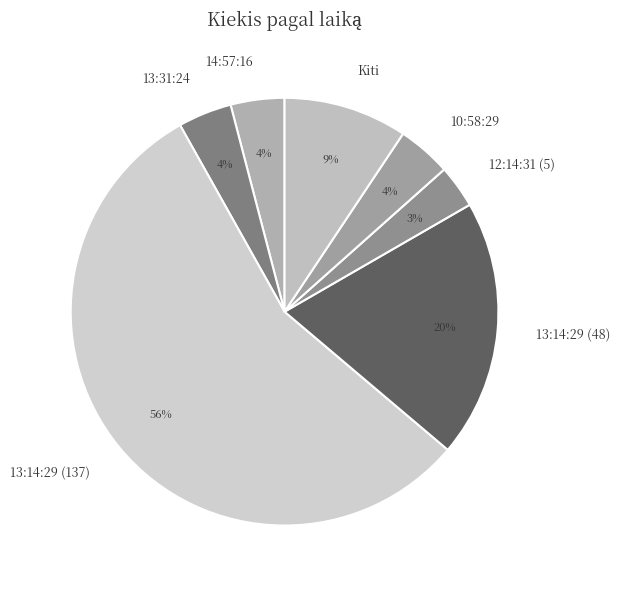

To the nearest percent, what portion does 13:14:29 (137) represent?

56%